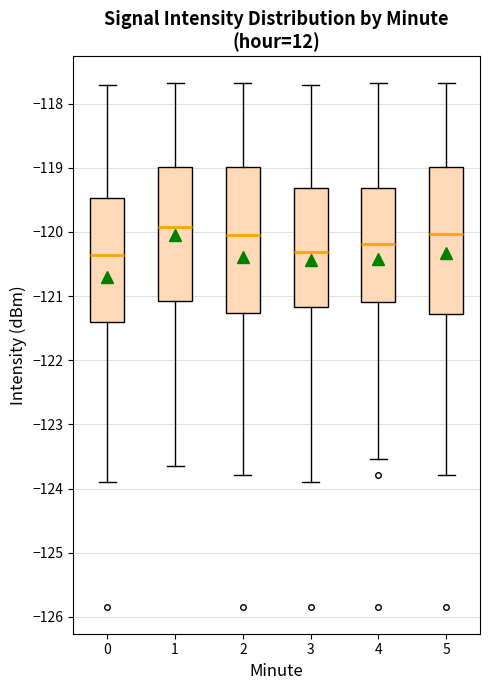

Reading left to right, transcribe this box plot: for each box, give where its median line is, the range the box spans, and where its two whiskers end, as read against the y-axis. The values are not printed on the chart, so give them approximately, as read against the axis.

0: median -120.4, box -121.4 to -119.5, whiskers -123.9 to -117.7
1: median -119.9, box -121.1 to -119.0, whiskers -123.7 to -117.7
2: median -120.1, box -121.3 to -119.0, whiskers -123.8 to -117.7
3: median -120.3, box -121.2 to -119.3, whiskers -123.9 to -117.7
4: median -120.2, box -121.1 to -119.3, whiskers -123.5 to -117.7
5: median -120.0, box -121.3 to -119.0, whiskers -123.8 to -117.7